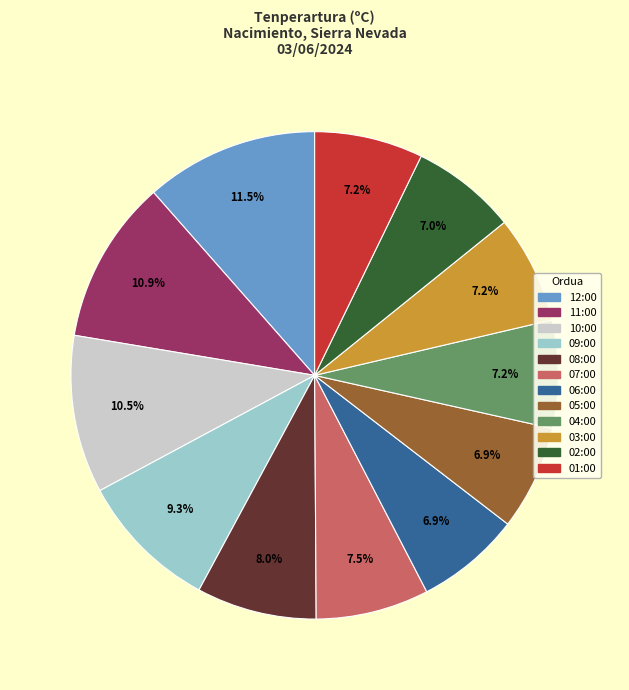

Does 06:00 account for over 50% of the chart?

No